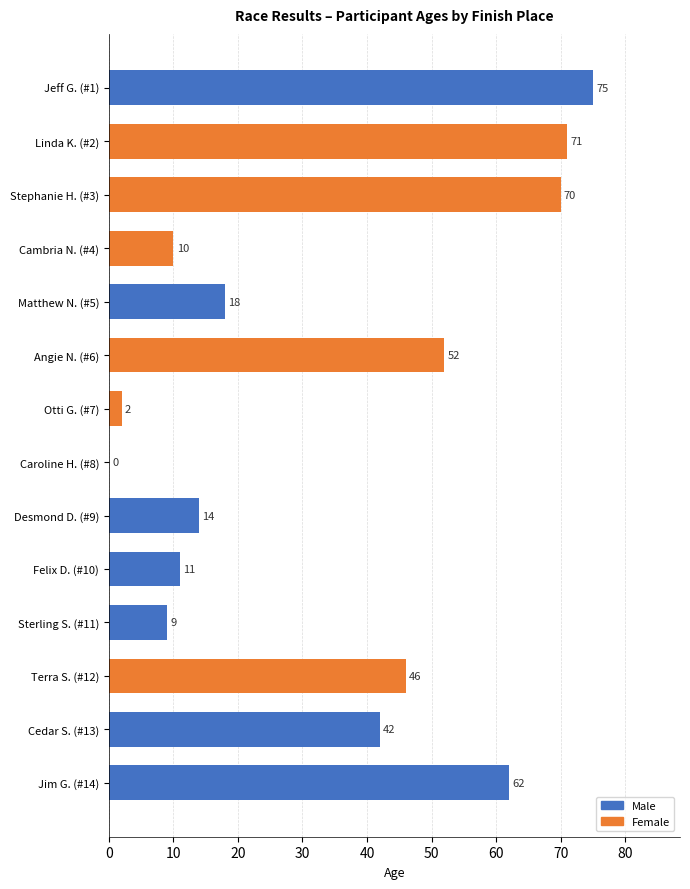

Reading top to bottom, extract all data points from this chart.

Jeff G. (#1)=75	Linda K. (#2)=71	Stephanie H. (#3)=70	Cambria N. (#4)=10	Matthew N. (#5)=18	Angie N. (#6)=52	Otti G. (#7)=2	Caroline H. (#8)=0	Desmond D. (#9)=14	Felix D. (#10)=11	Sterling S. (#11)=9	Terra S. (#12)=46	Cedar S. (#13)=42	Jim G. (#14)=62